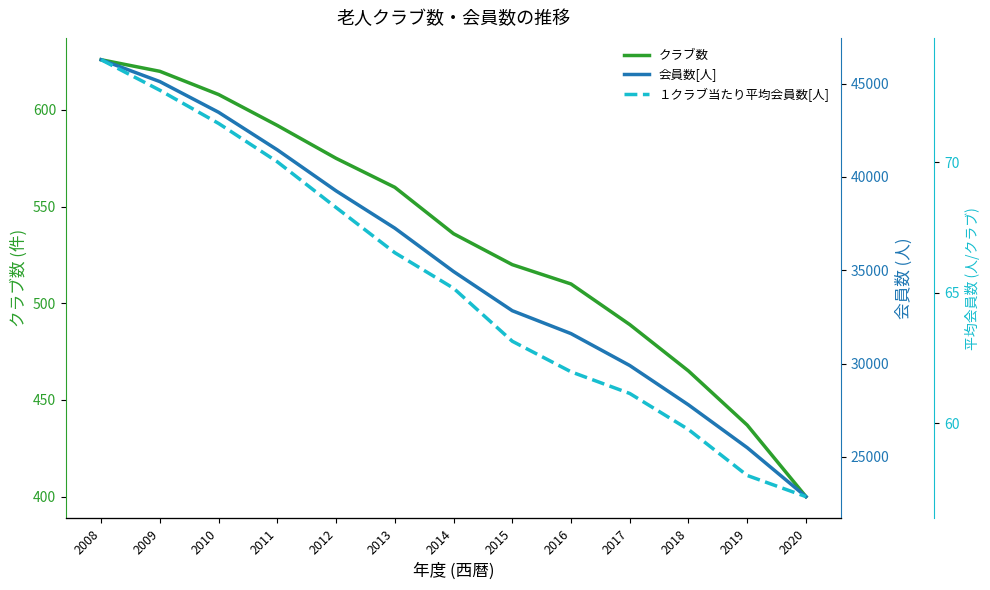

What is the difference between the highest and lowest values at 2020?

22816.8